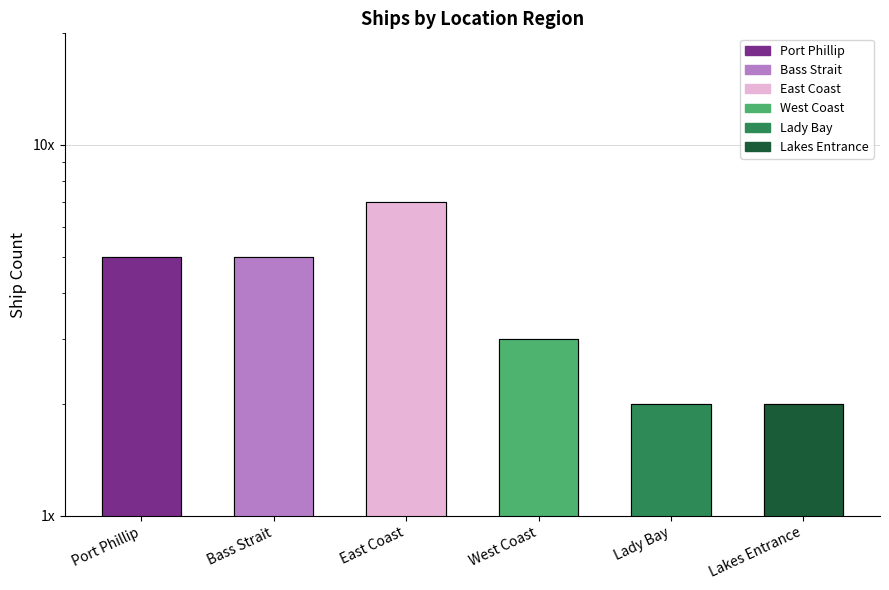

The value at Port Phillip is 5. True or false?

True